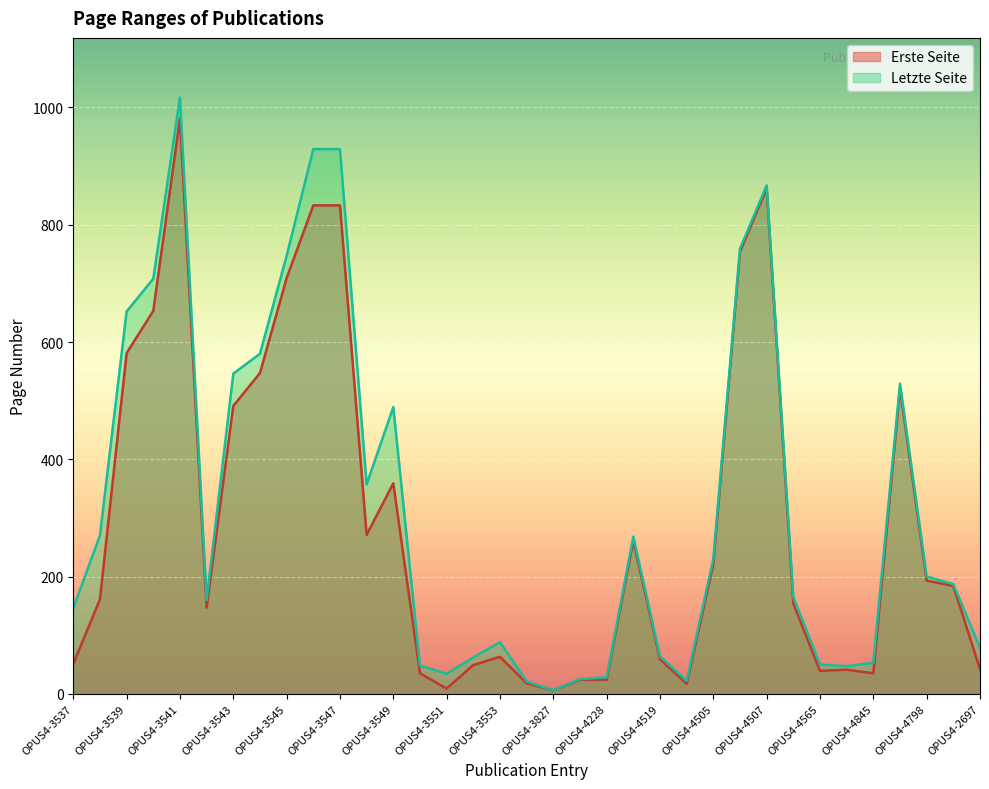

Which series has the widest spread of values?

Letzte Seite